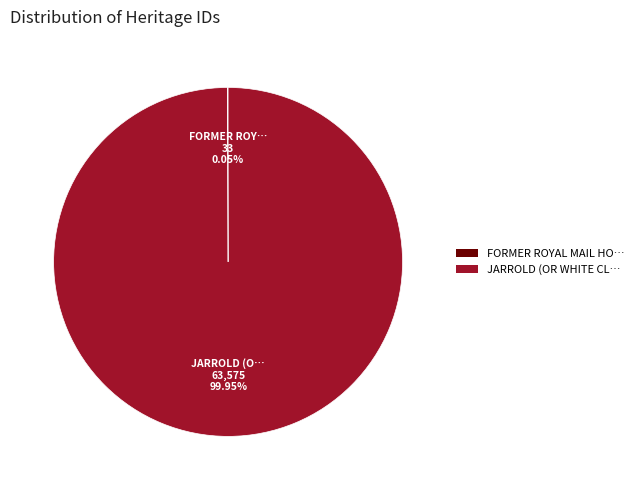

To the nearest percent, what is the difference between the largest and smallest slice percentages?

100%